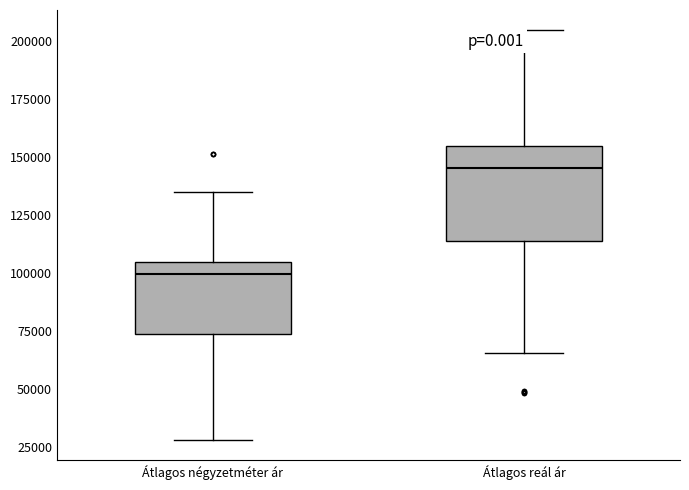

Which box's median line is the lowest?

Átlagos négyzetméter ár